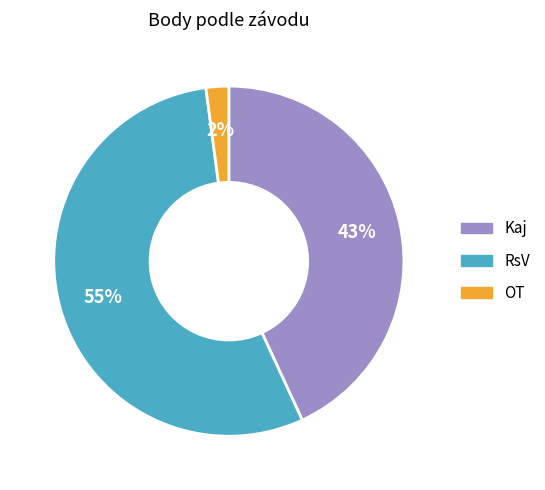

Count the number of slices in the pie.

3